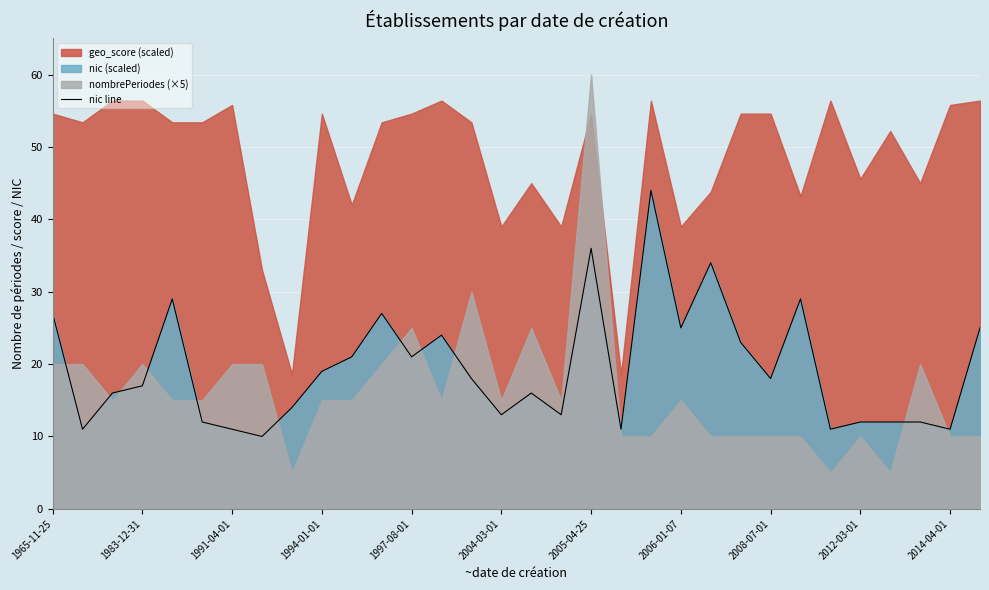

What is the difference between the values at 13 and 29?

12